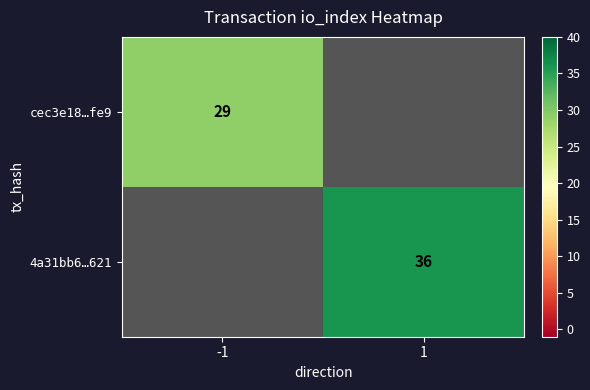

Is the value of 4a31bb6…621 at 1 greater than the value of cec3e18…fe9 at -1?

Yes